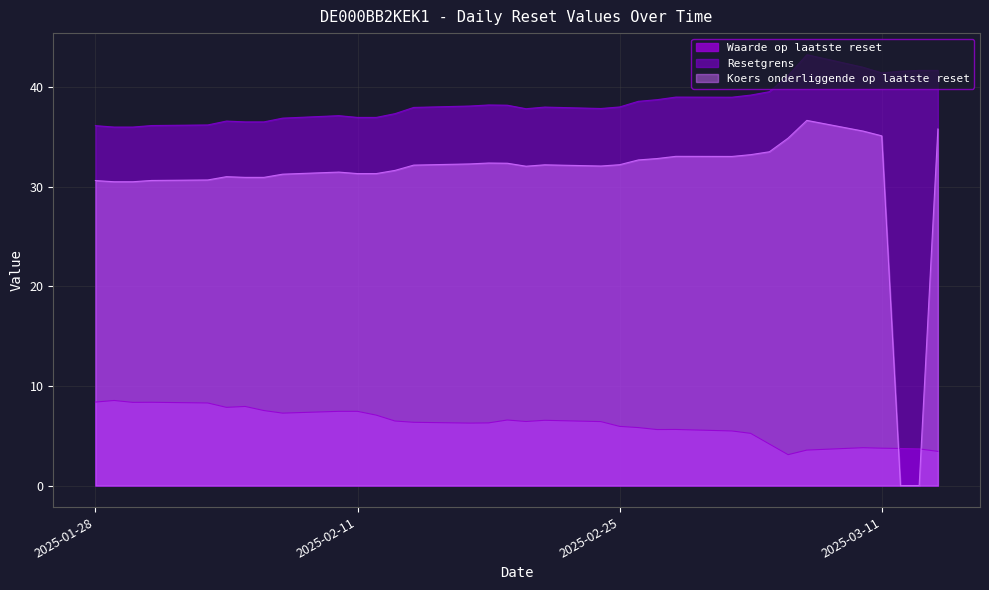

At which category does the chart reach its minimum across all series?

2025-03-13